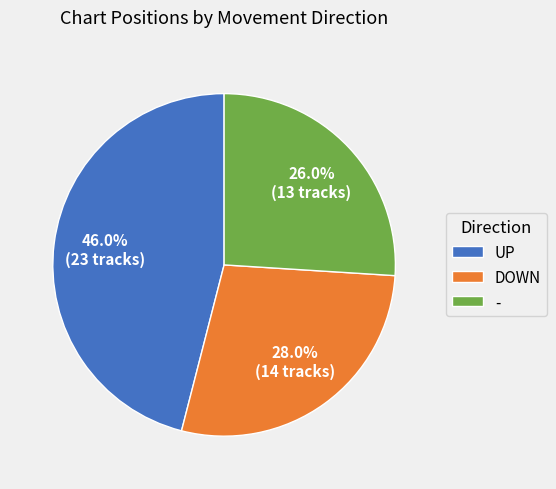

What is the ratio of the value at UP to the value at DOWN?

1.6